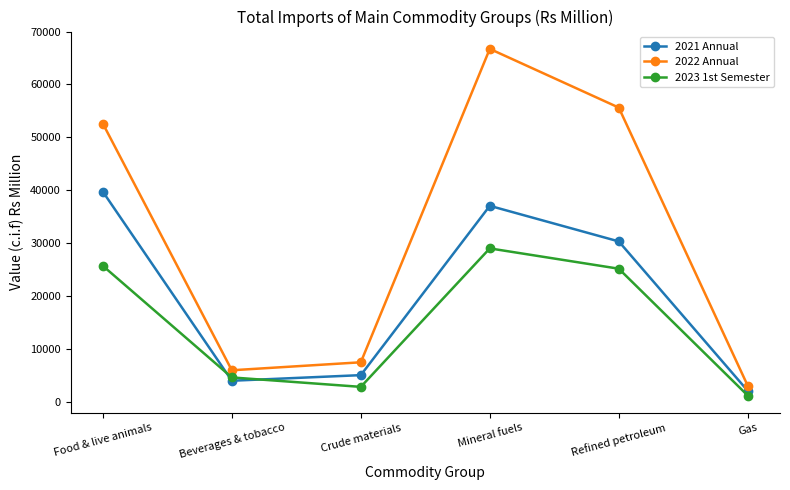

What are all the series names shown in the legend?

2021 Annual, 2022 Annual, 2023 1st Semester